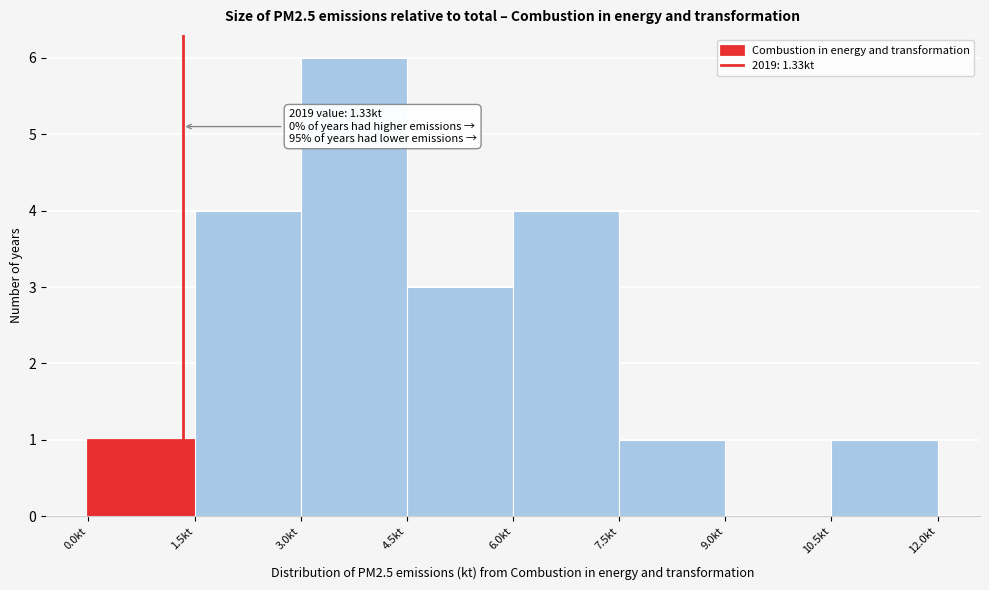

Which range on the x-axis has the tallest bar?

3.0 to 4.5